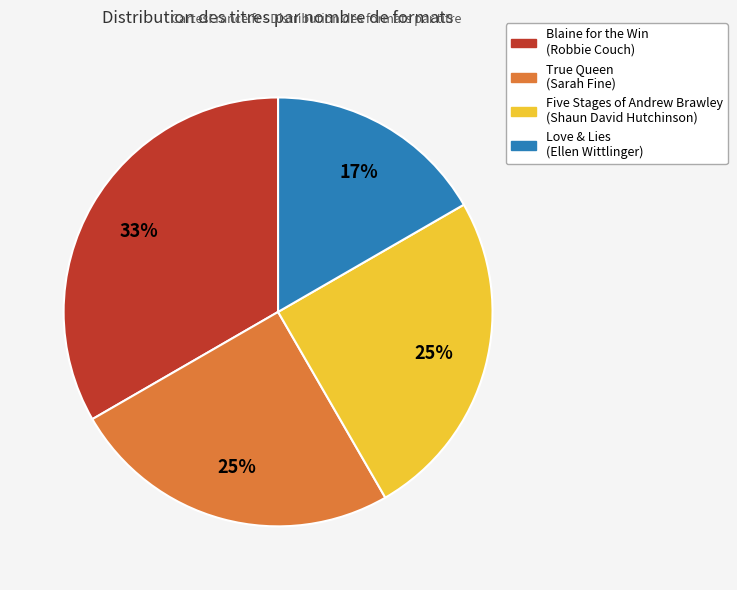

What is the smallest slice in the pie chart?

Love & Lies (Ellen Wittlinger)